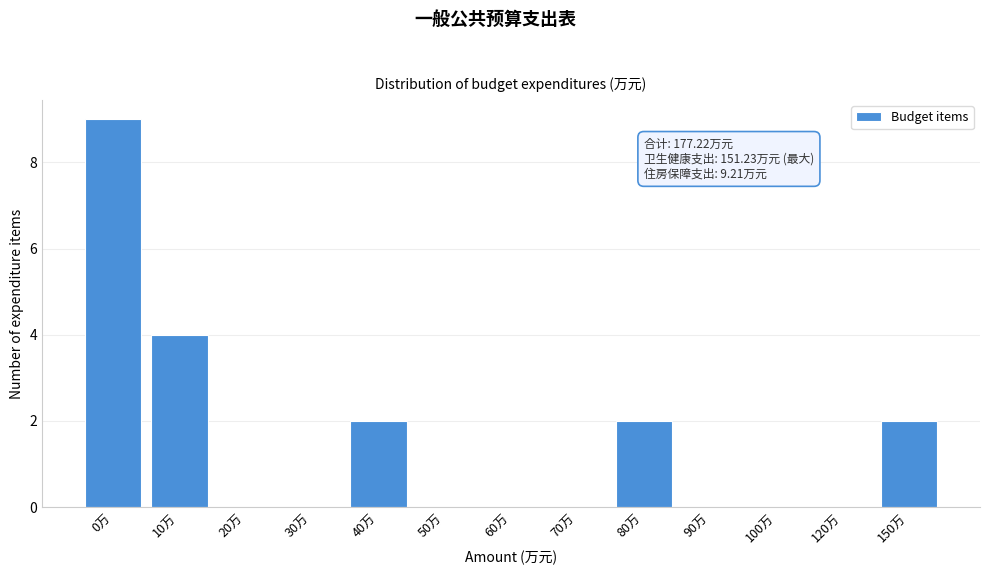

Reading left to right, list all the values displayed in this chart.

0万=9	10万=4	20万=0	30万=0	40万=2	50万=0	60万=0	70万=0	80万=2	90万=0	100万=0	120万=0	150万=2